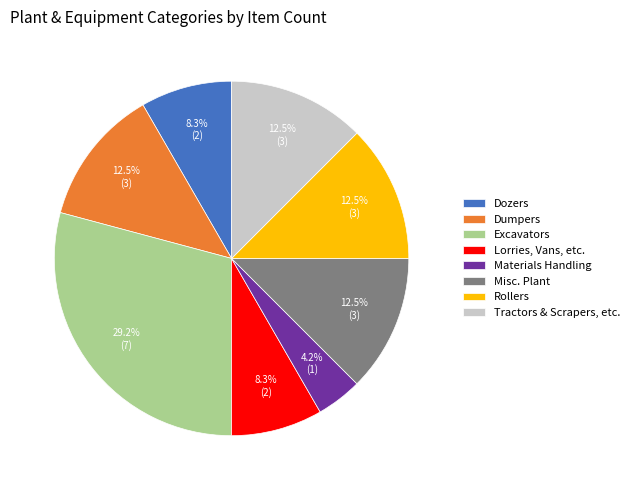

Is there any slice that represents more than half of the pie?

No